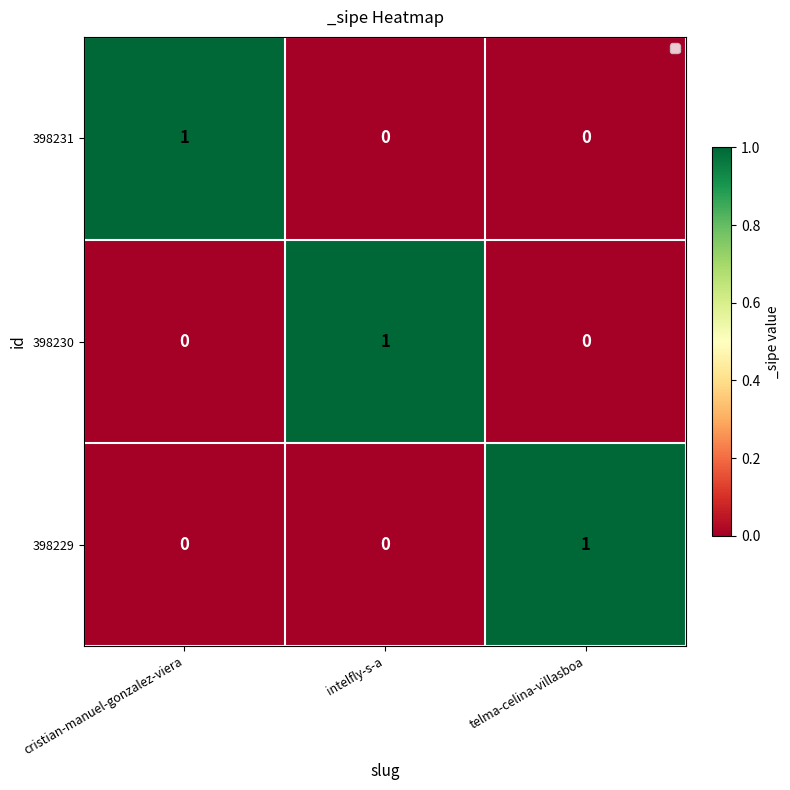

Which category has the highest value in the 398231 series?

cristian-manuel-gonzalez-viera